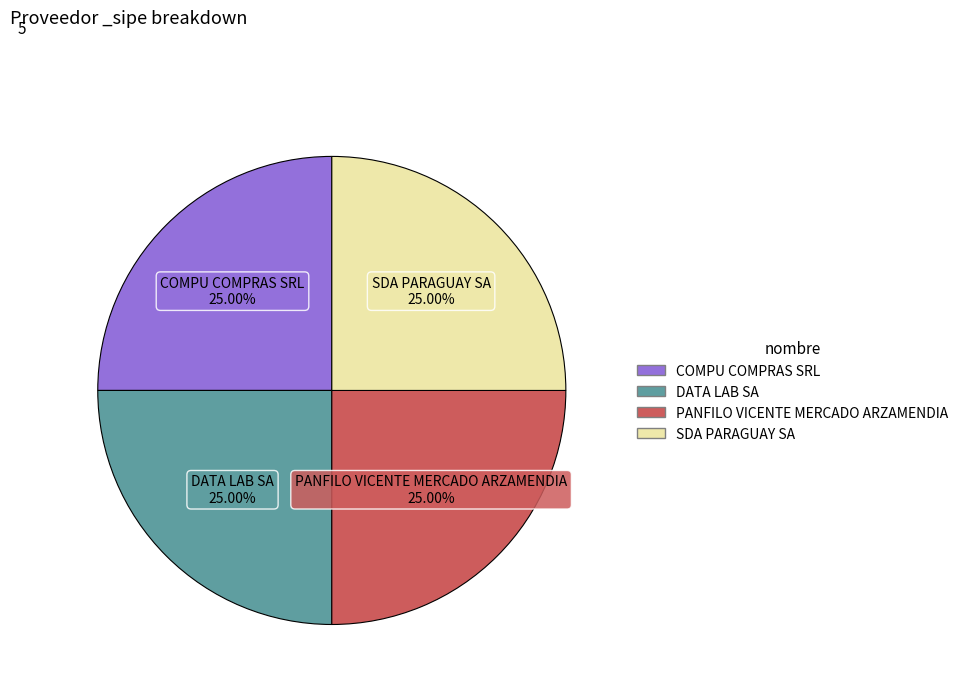

Is there any slice that represents more than half of the pie?

No